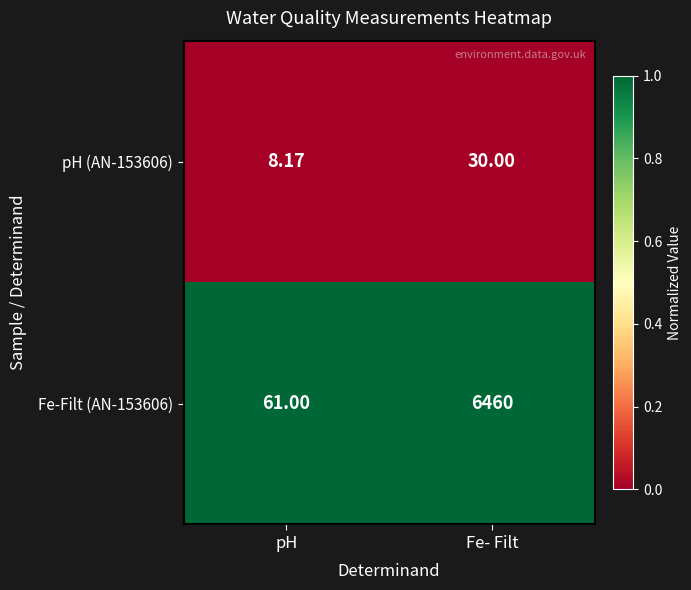

List the labels in order of pH (AN-153606) value, largest first.

Fe- Filt, pH